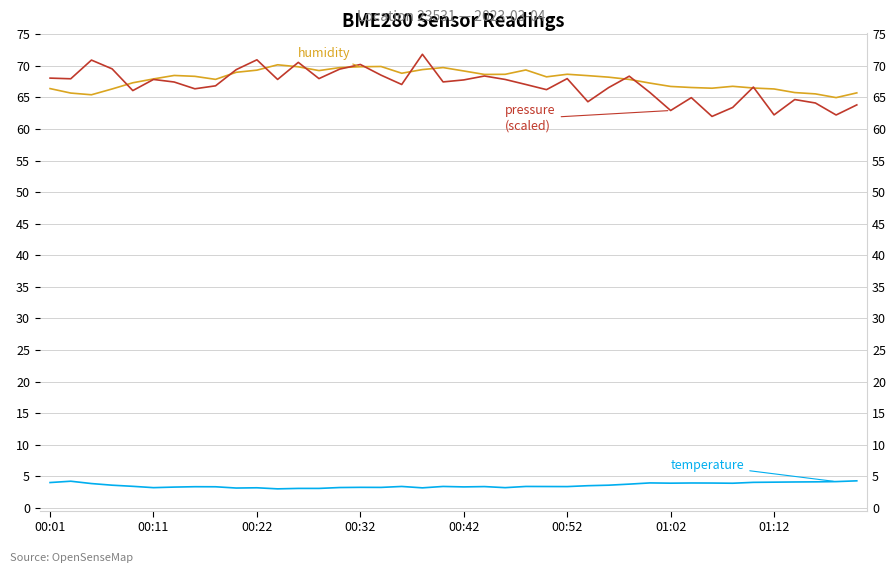

At 00:22, list the series in order from smallest to largest.

temperature, humidity, pressure (scaled)